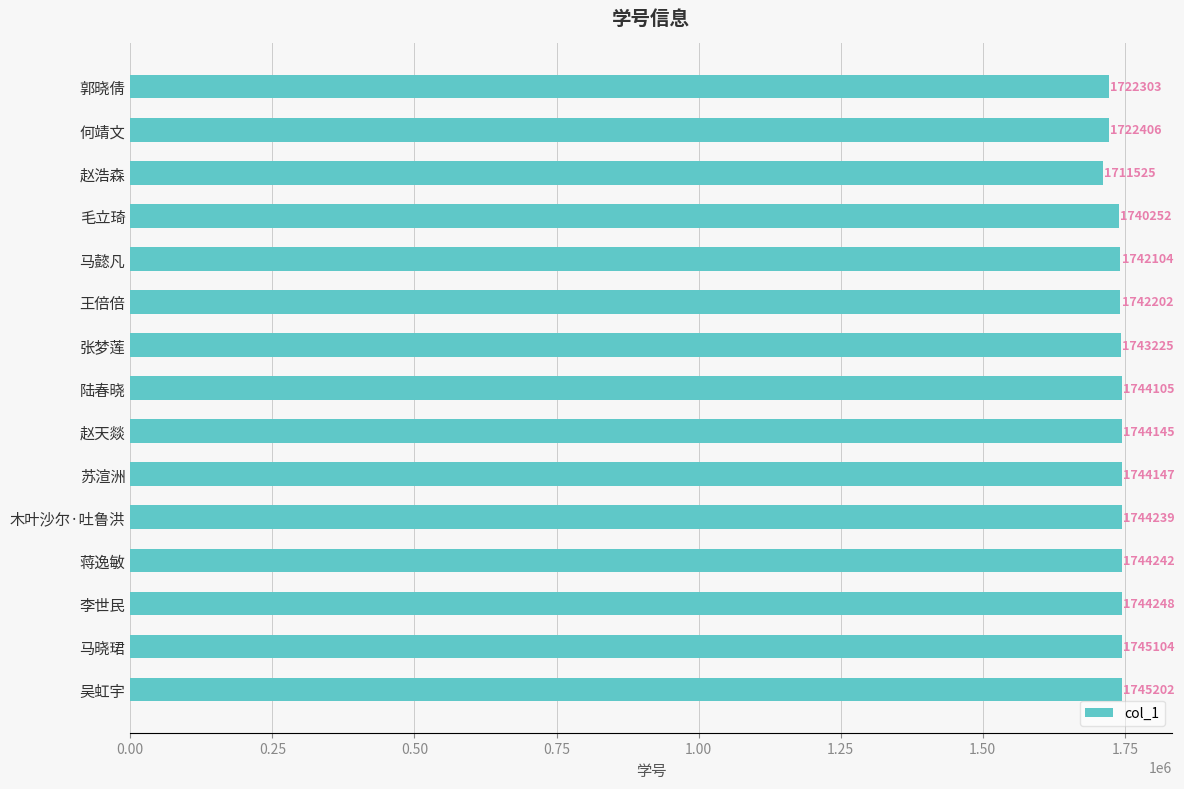

What position from the bottom is 郭晓倩?

15